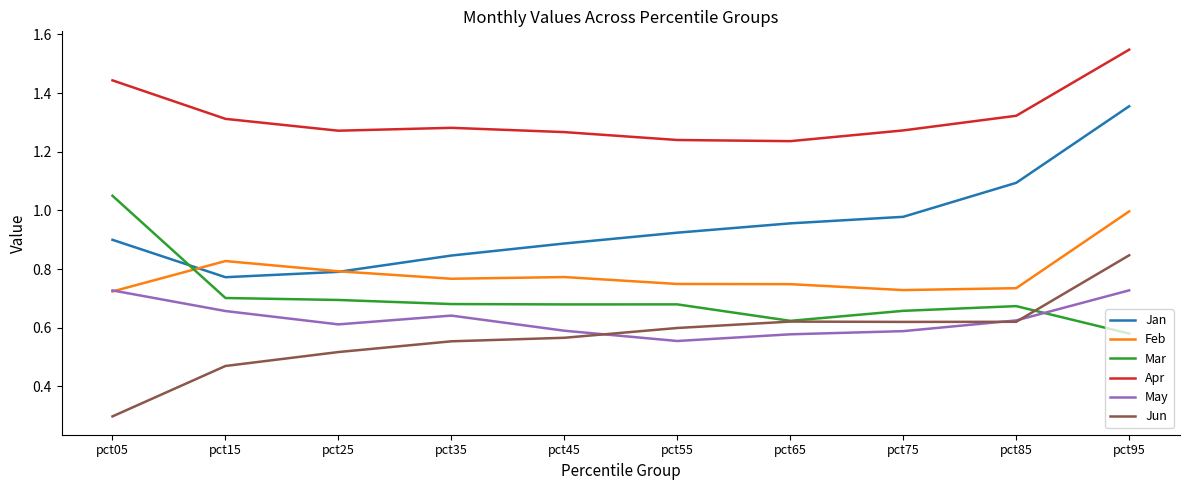

Between which two adjacent categories do May and Mar first intersect?

pct85 and pct95